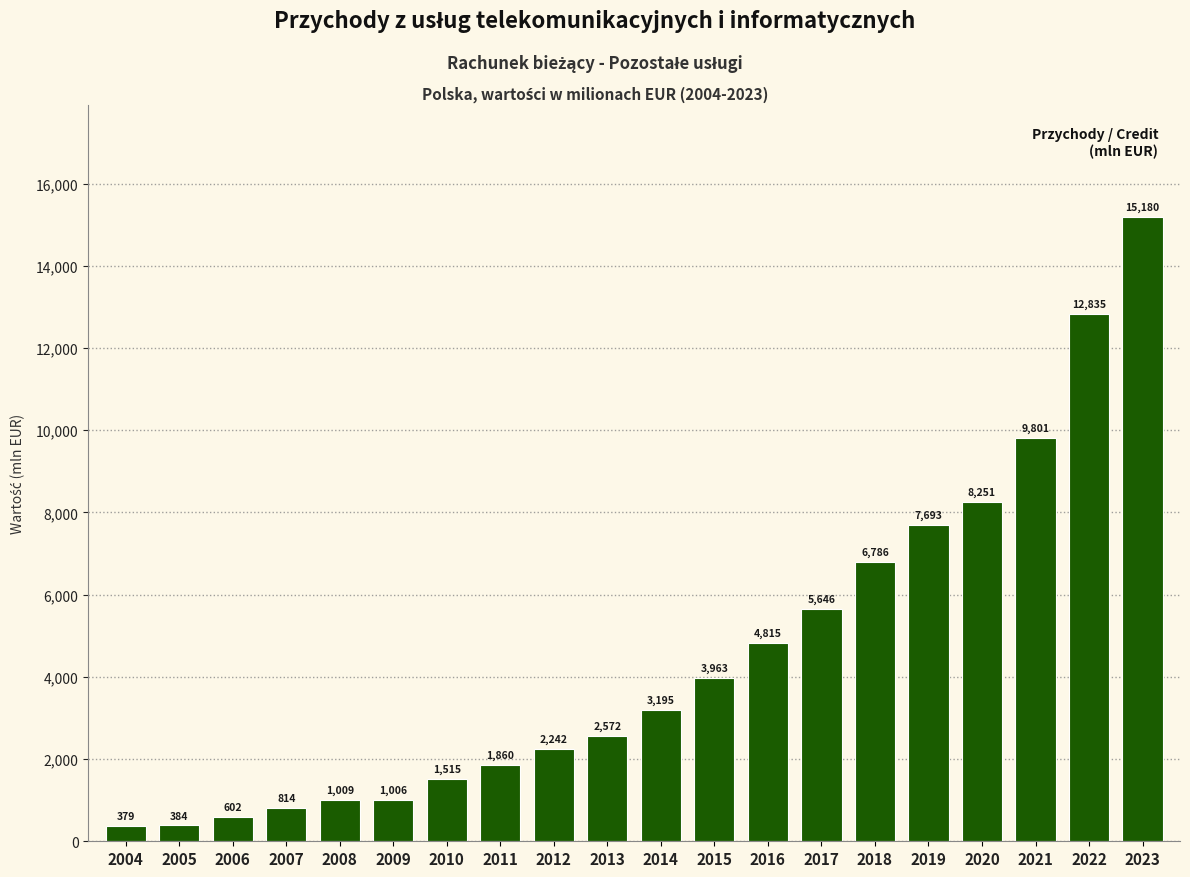

Reading left to right, list all the values displayed in this chart.

2004=379	2005=384	2006=602	2007=814	2008=1009	2009=1006	2010=1515	2011=1860	2012=2242	2013=2572	2014=3195	2015=3963	2016=4815	2017=5646	2018=6786	2019=7693	2020=8251	2021=9801	2022=12835	2023=15180